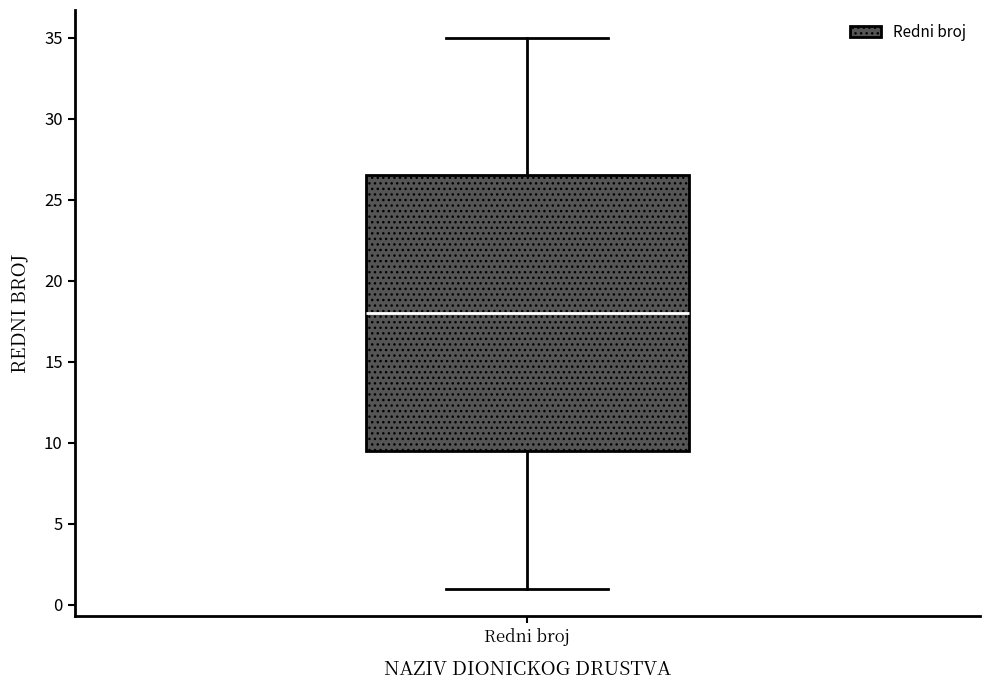

Where does the lower whisker of the box for Redni broj end on the y-axis? The values are not printed on the chart, so give them approximately, as read against the axis.

1.0